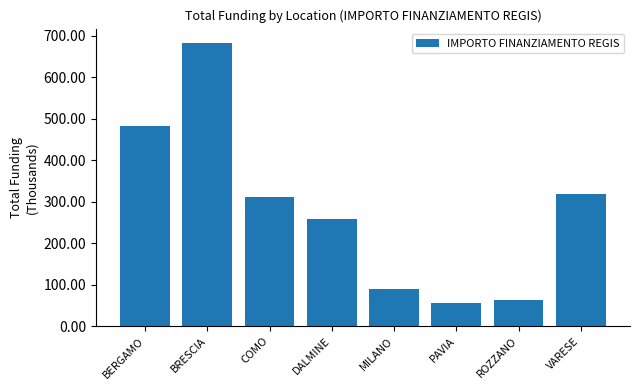

What is the maximum value shown in the chart?

682.5